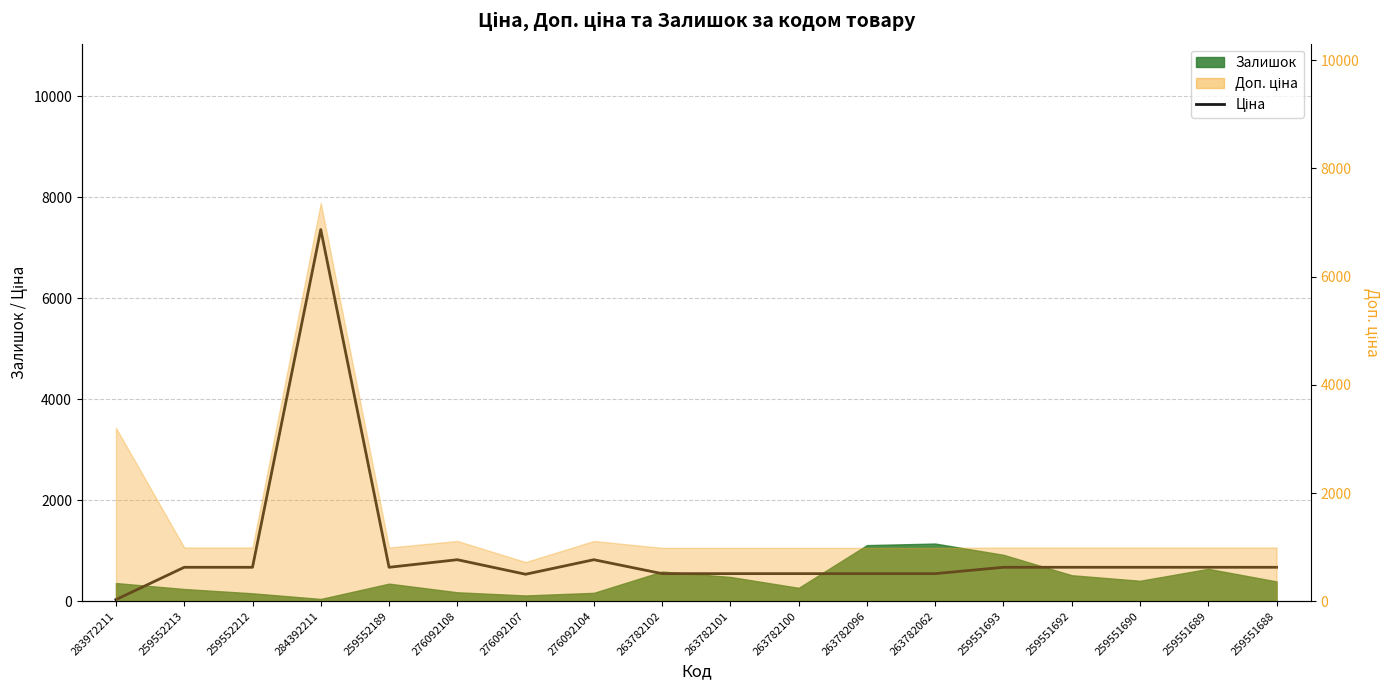

At which category does the data reach its first local peak?

284392211